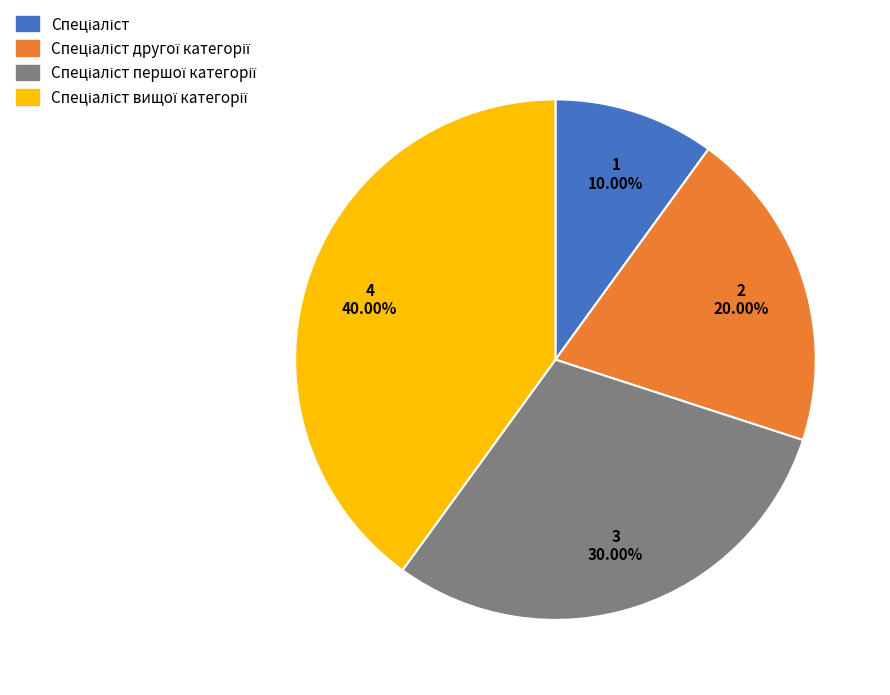

Is there any slice that represents more than half of the pie?

No